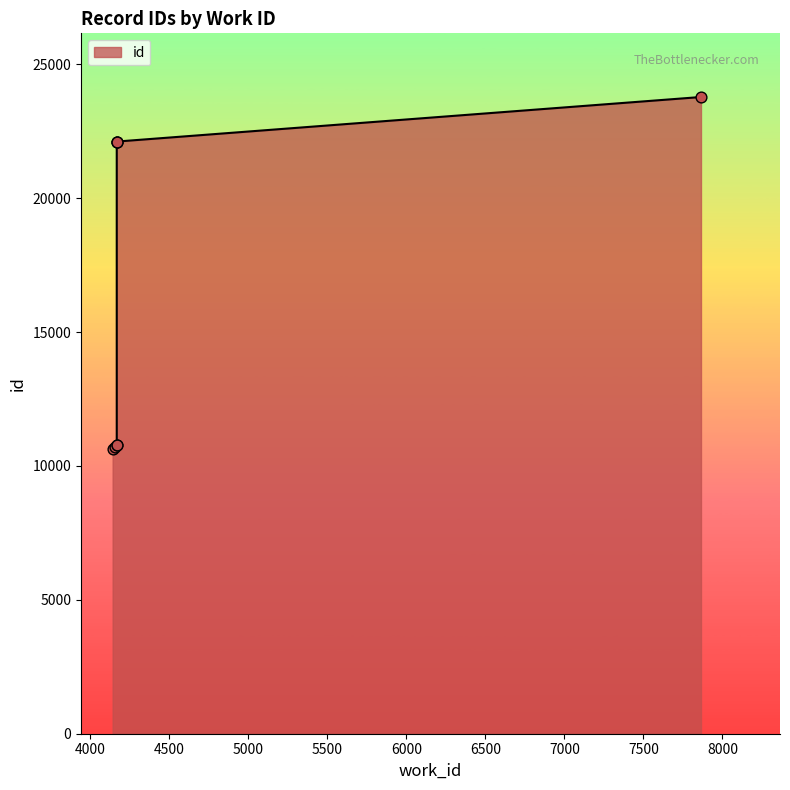

Which has a higher value, 4153 or 4167?

4167